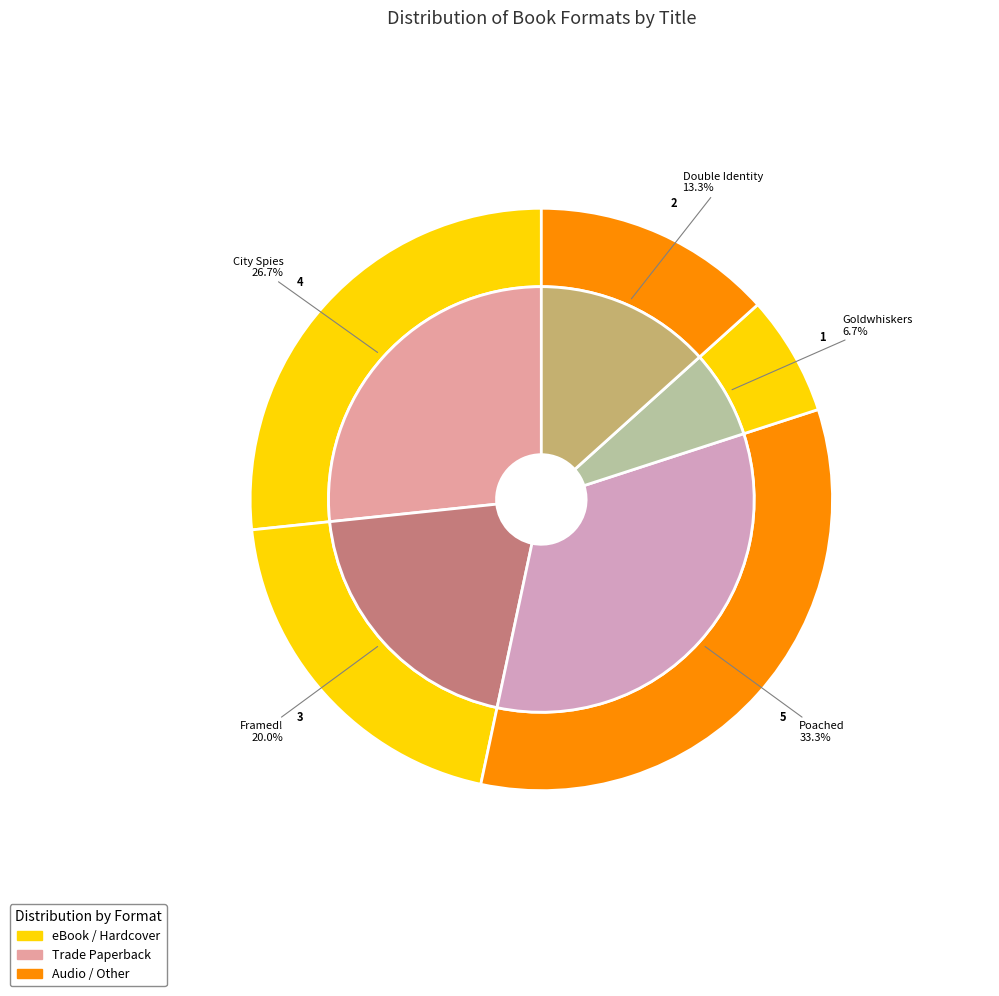

How many segments does this pie chart have?

5